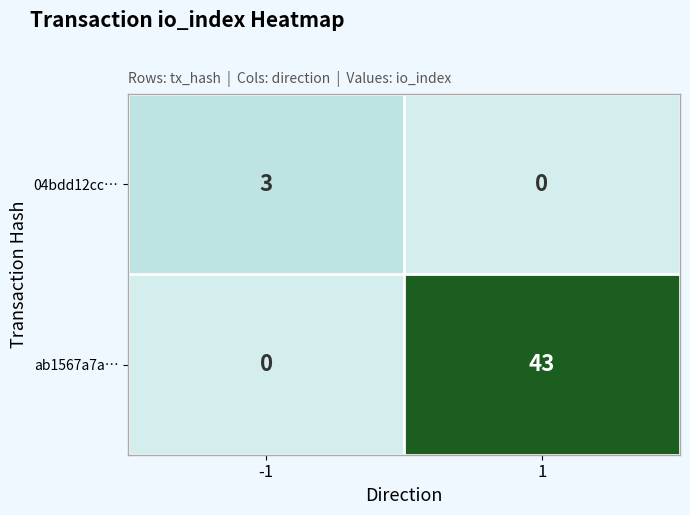

Between -1 and 1, which series saw the biggest shift?

ab1567a7a…